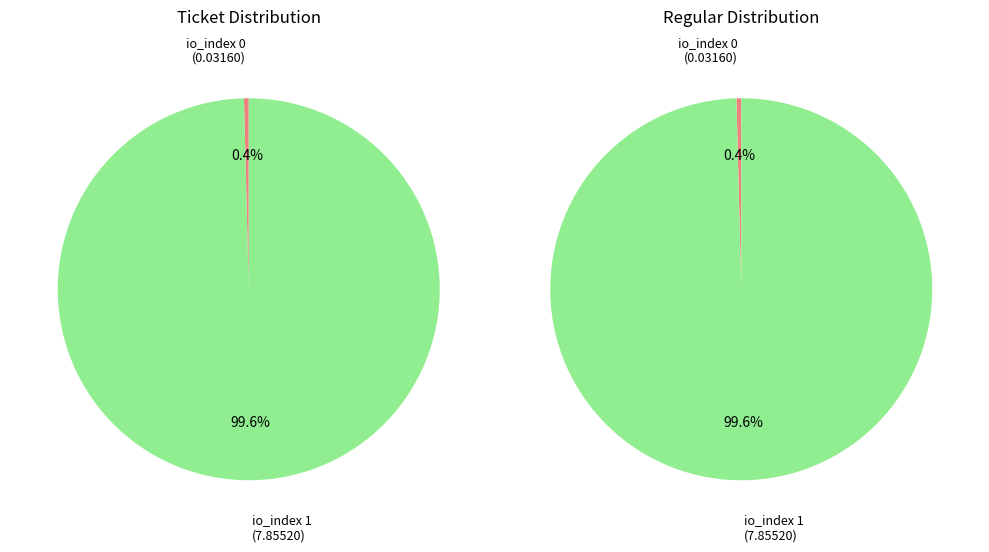

Do io_index 1 and io_index 0 together represent more than half of the pie?

Yes